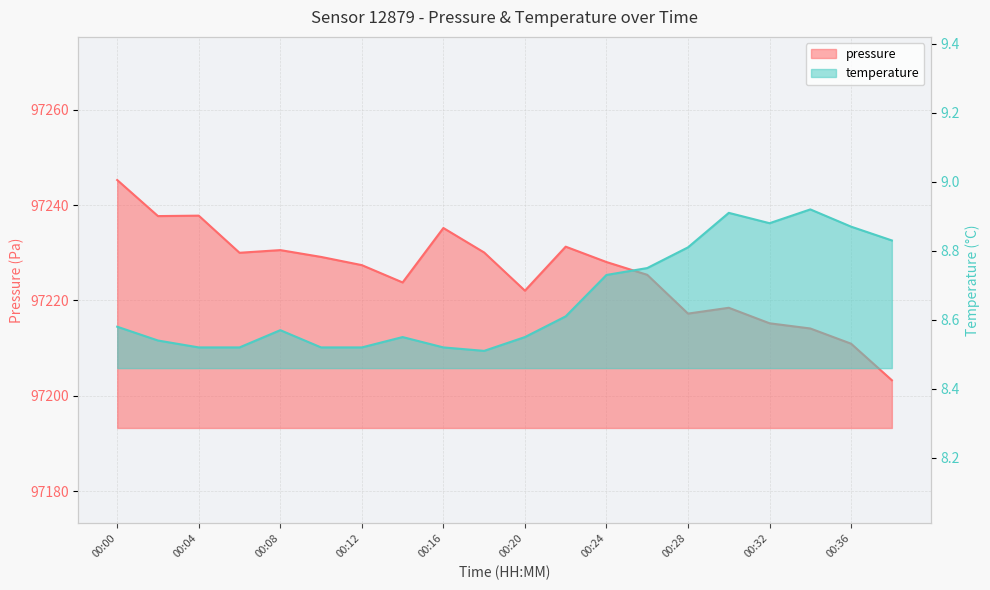

True or false: temperature and pressure intersect in this chart.

False